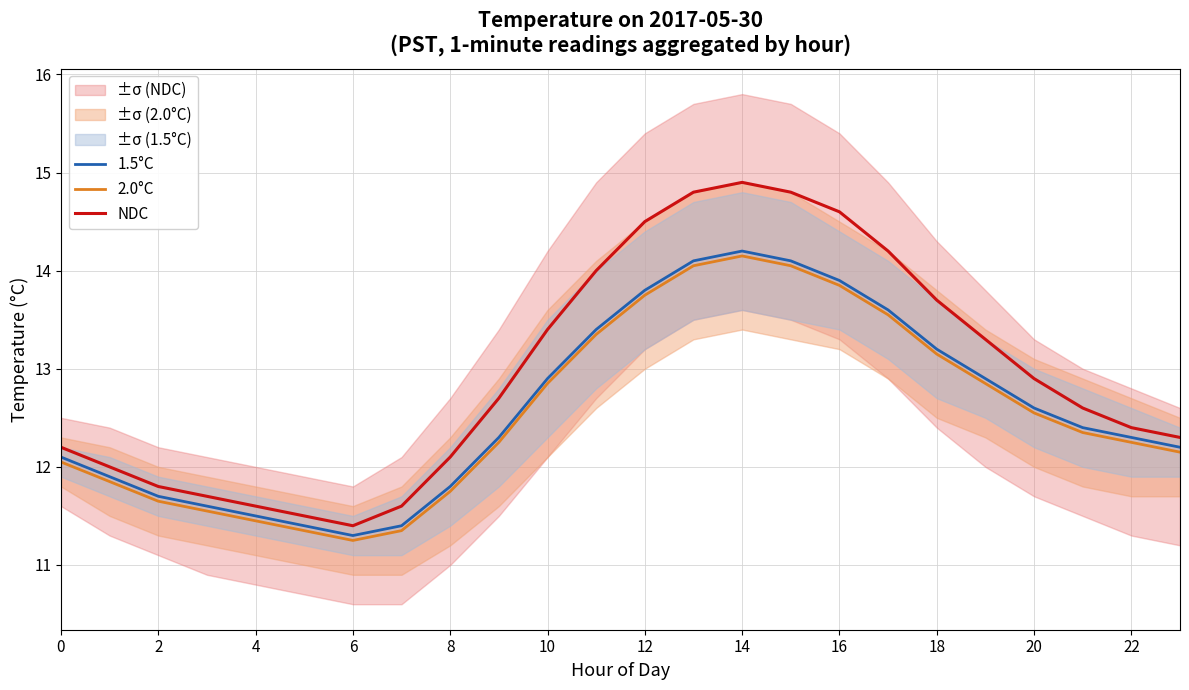

What is the maximum value for NDC?

14.9